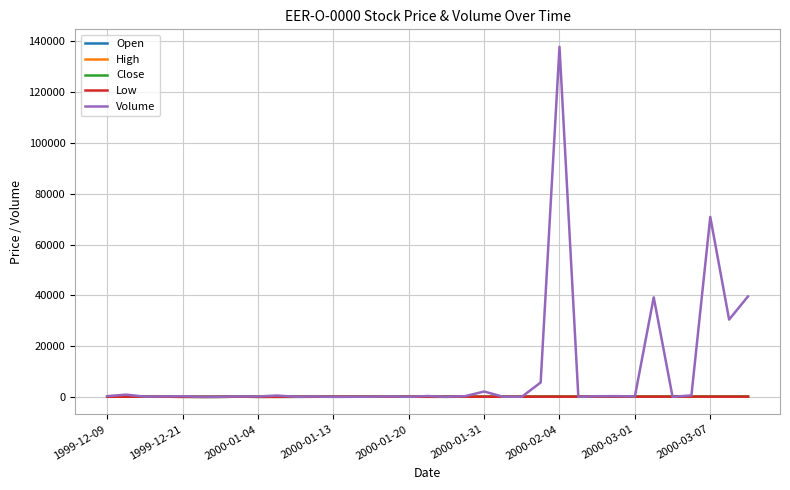

What is the difference between the maximum and minimum values in the High series?

116